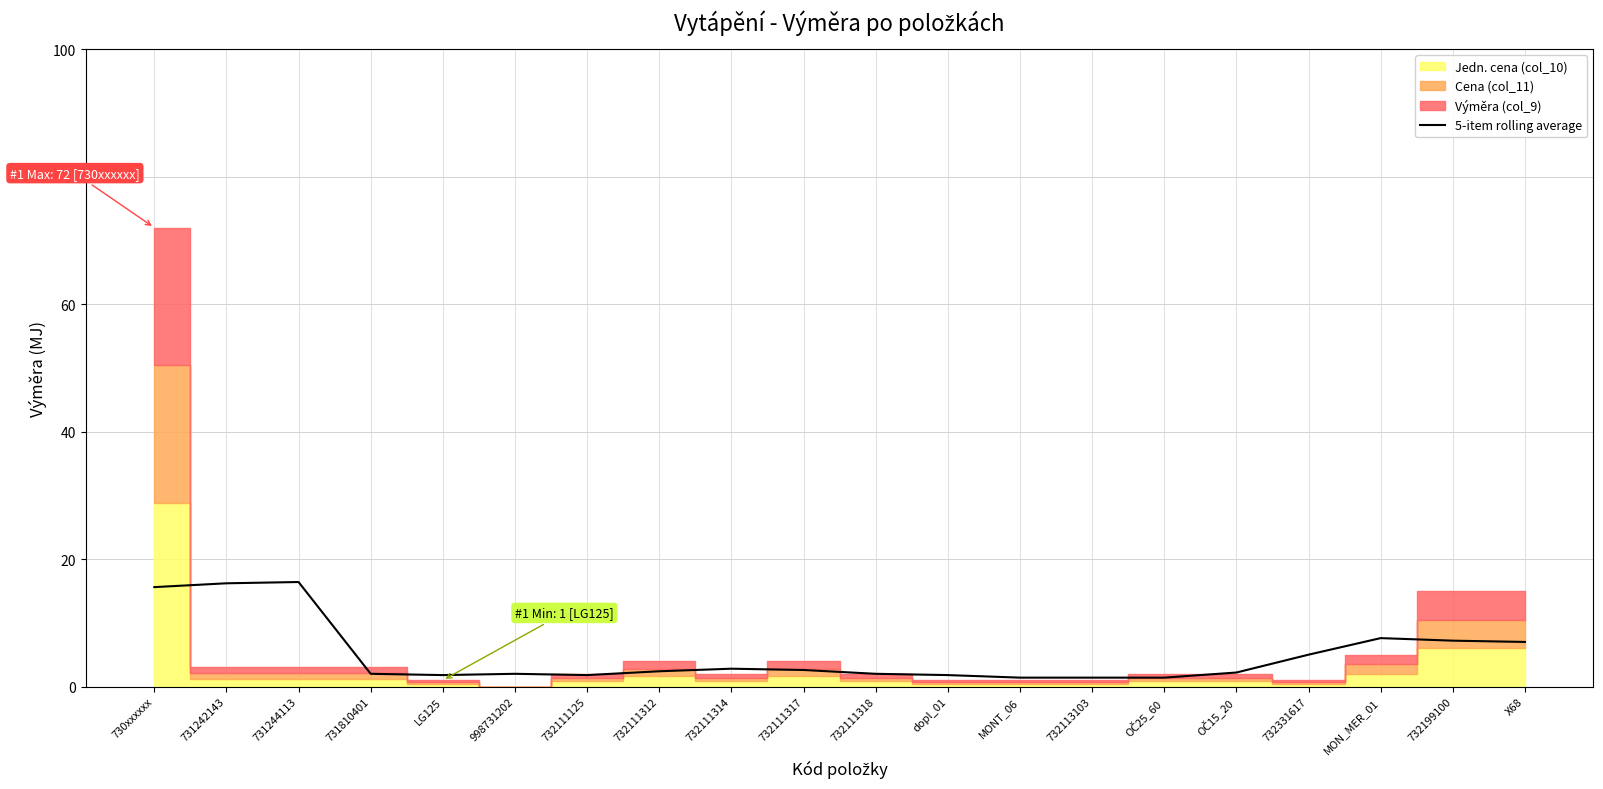

True or false: 5-item rolling average has a value of 3.8 at 732199100.

False